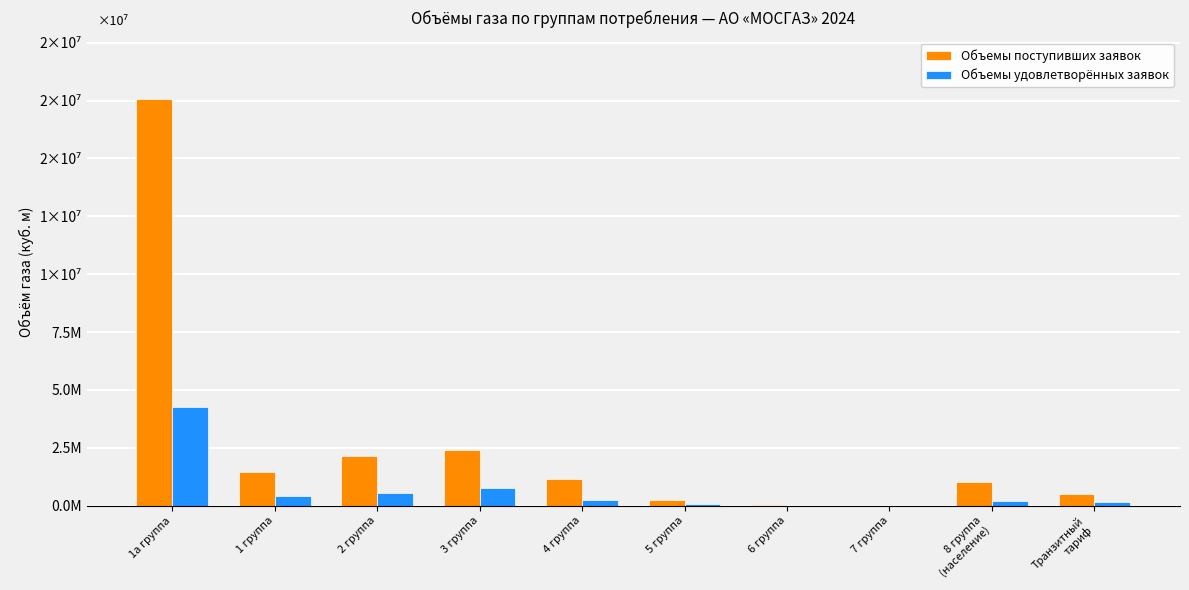

Rank the series by their maximum value, from lowest to highest.

Объемы удовлетворённых заявок, Объемы поступивших заявок